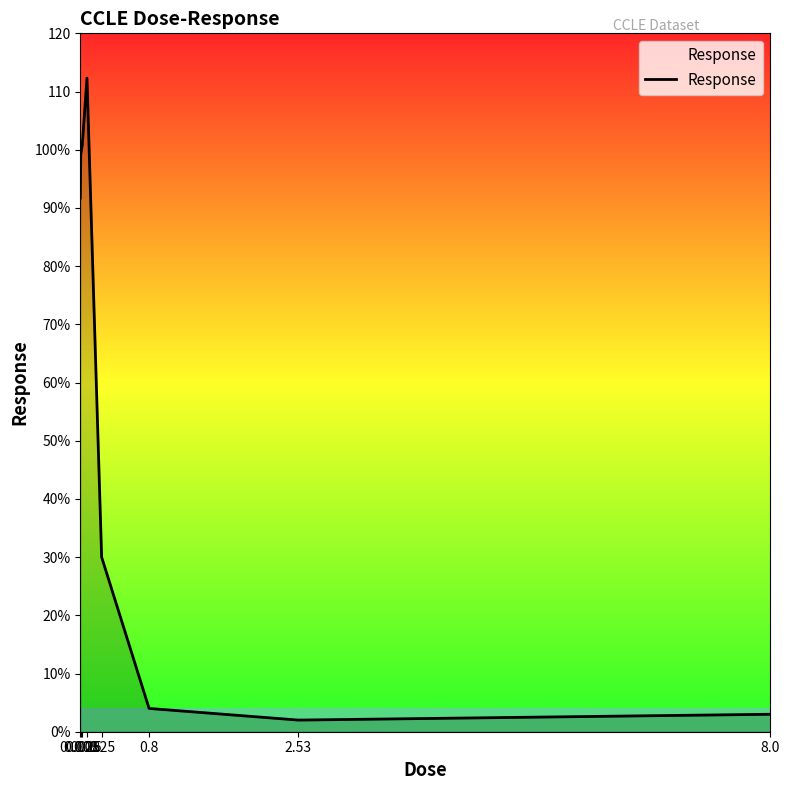

List the labels in order of value, smallest first.

2.53, 8.0, 0.8, 0.25, 0.0025, 0.008, 0.025, 0.08